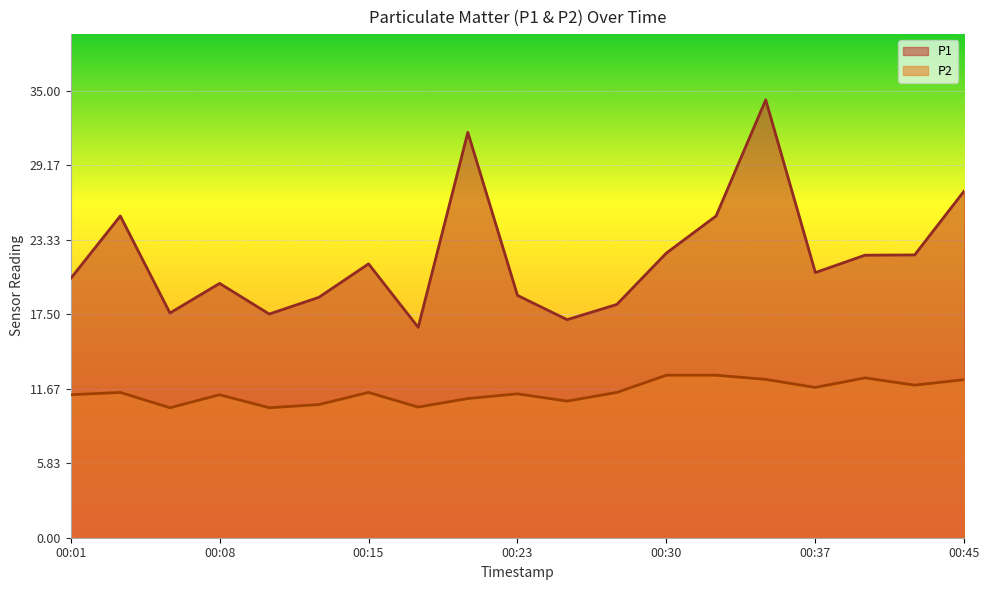

At which category does P2 reach its first local valley?

00:06